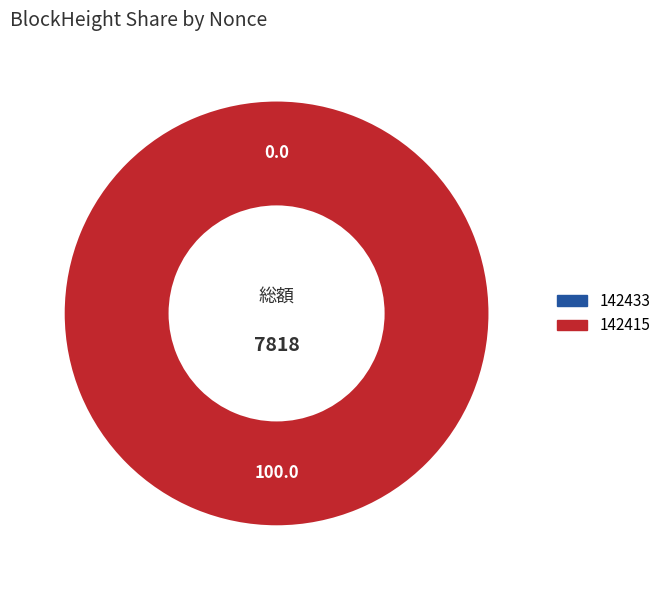

Rank the categories by value from lowest to highest.

142433, 142415